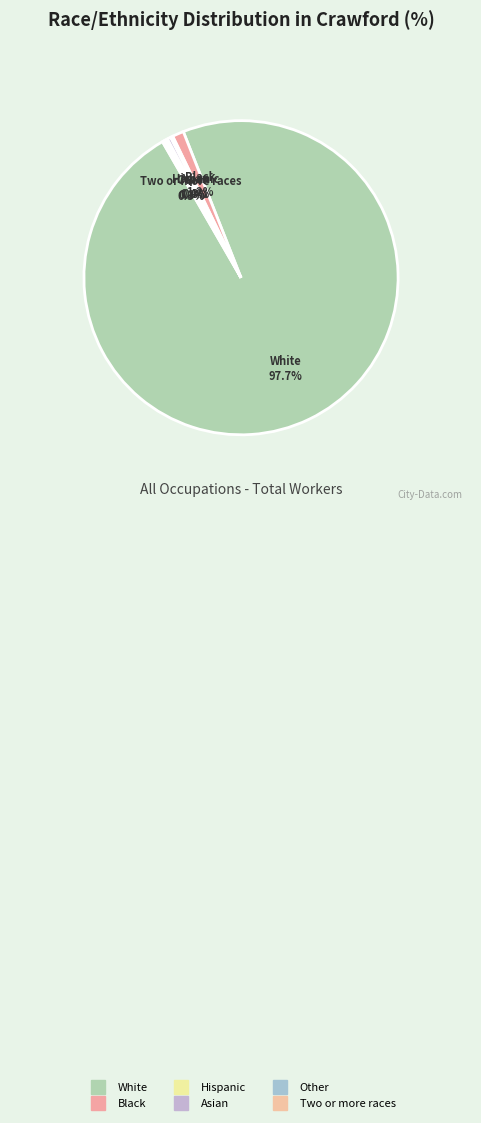

Which category has the smallest portion of the pie?

Hispanic